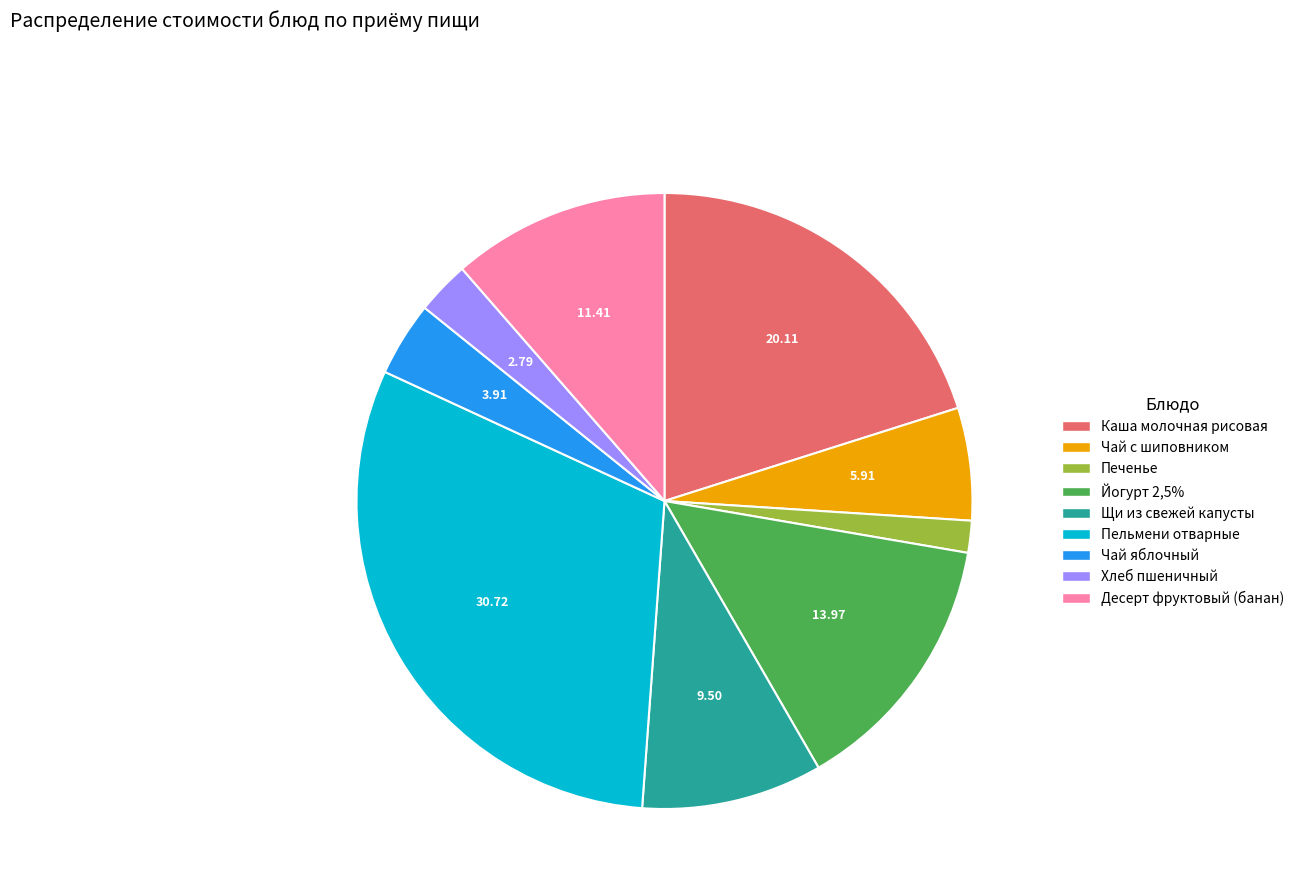

Combined, do Щи из свежей капусты and Десерт фруктовый (банан) account for over 50%?

No